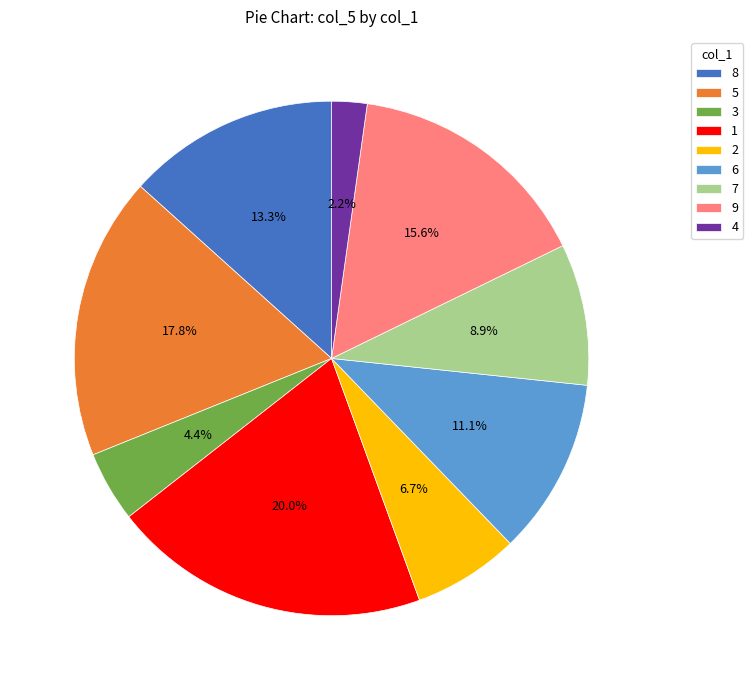

True or false: 5 accounts for 18% of the total.

True